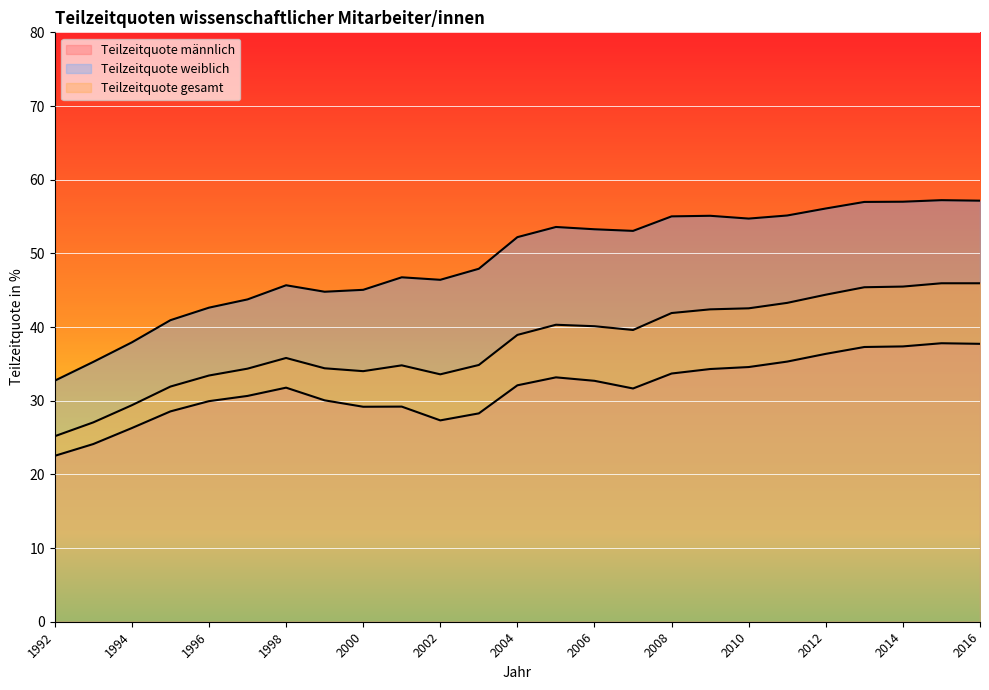

Reading left to right, list all the values displayed in this chart.

Teilzeitquote männlich: 22.5	24.1	26.3	28.6	29.9	30.6	31.8	30.1	29.2	29.2	27.3	28.3	32.1	33.2	32.7	31.7	33.7	34.3	34.6	35.3	36.4	37.3	37.4	37.8	37.7
Teilzeitquote weiblich: 32.7	35.3	37.9	40.9	42.6	43.8	45.7	44.8	45.0	46.8	46.4	47.9	52.2	53.6	53.3	53.0	55.0	55.1	54.7	55.1	56.1	57.0	57.0	57.2	57.1
Teilzeitquote gesamt: 25.2	27.1	29.4	31.9	33.4	34.4	35.8	34.4	34.0	34.8	33.6	34.9	38.9	40.3	40.1	39.6	41.9	42.4	42.5	43.3	44.4	45.4	45.5	45.9	45.9